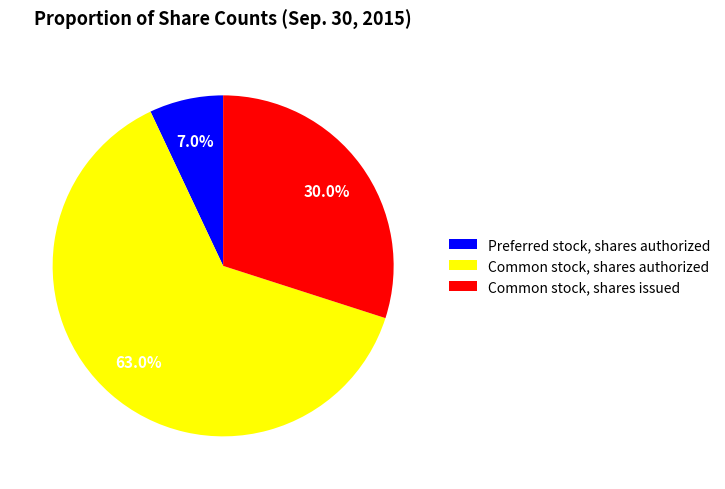

Approximately how many times larger is the value at Common stock, shares authorized compared to Preferred stock, shares authorized?

9.0